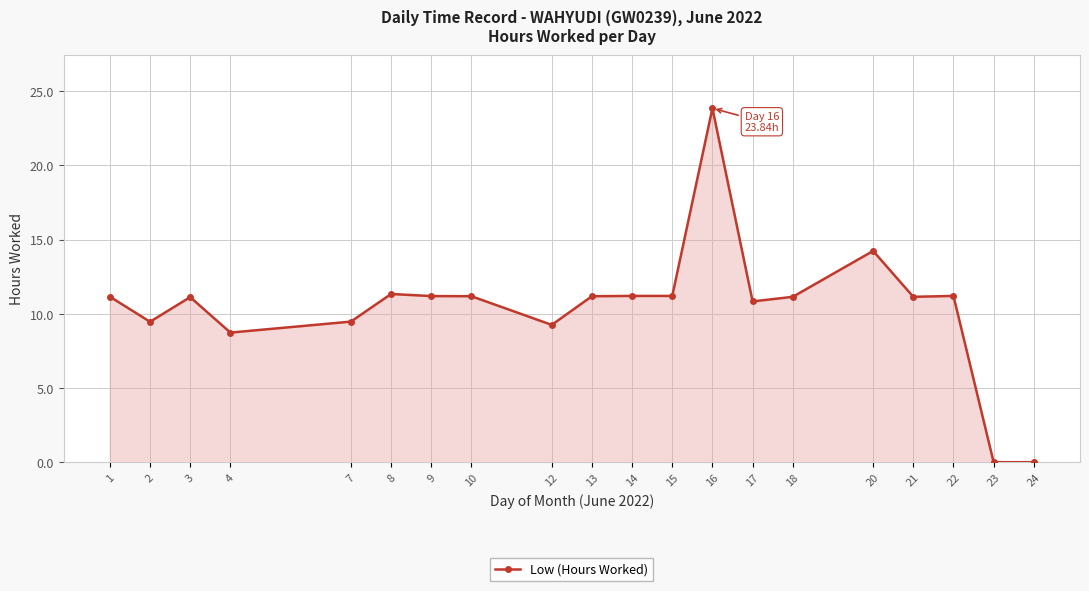

At which category does the chart reach its peak across all series?

16